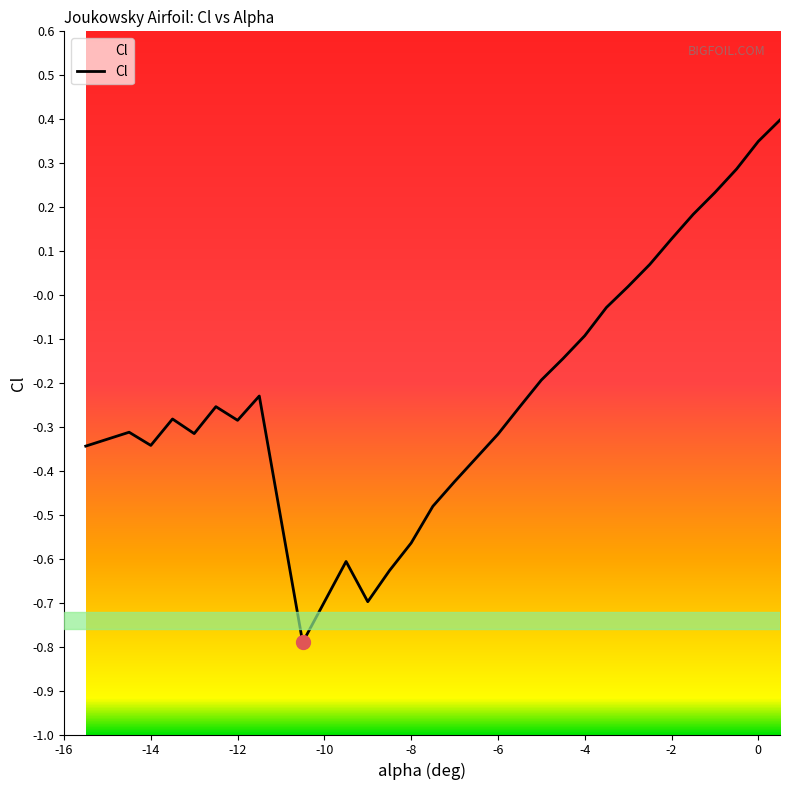

Rank the categories by value from highest to lowest.

0.5, 0.0, -0.5, -1.0, -1.5, -2.0, -2.5, -3.0, -3.5, -4.0, -4.5, -5.0, -11.5, -12.5, -5.5, -13.5, -12.0, -14.5, -13.0, -6.0, -14.0, -15.5, -6.5, -7.0, -7.5, -8.0, -9.5, -8.5, -9.0, -10.5